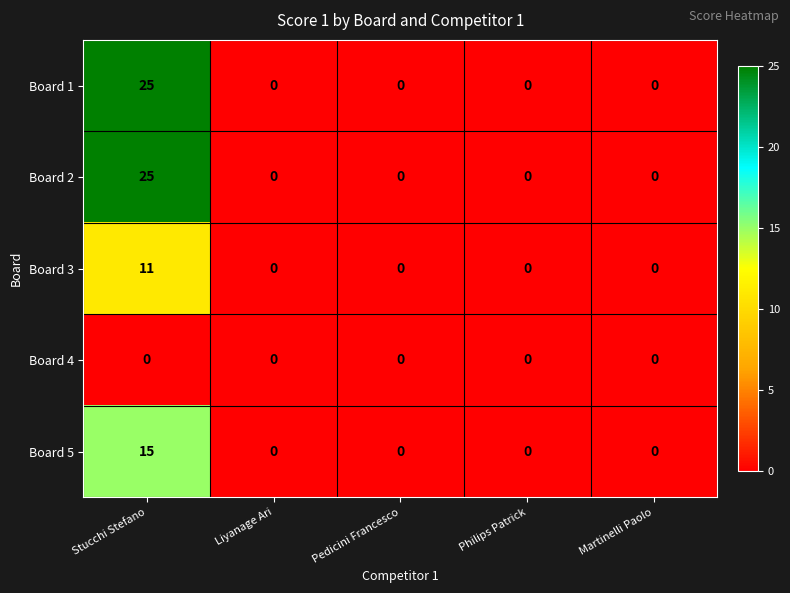

What is the difference between the highest and lowest values at Stucchi Stefano?

25